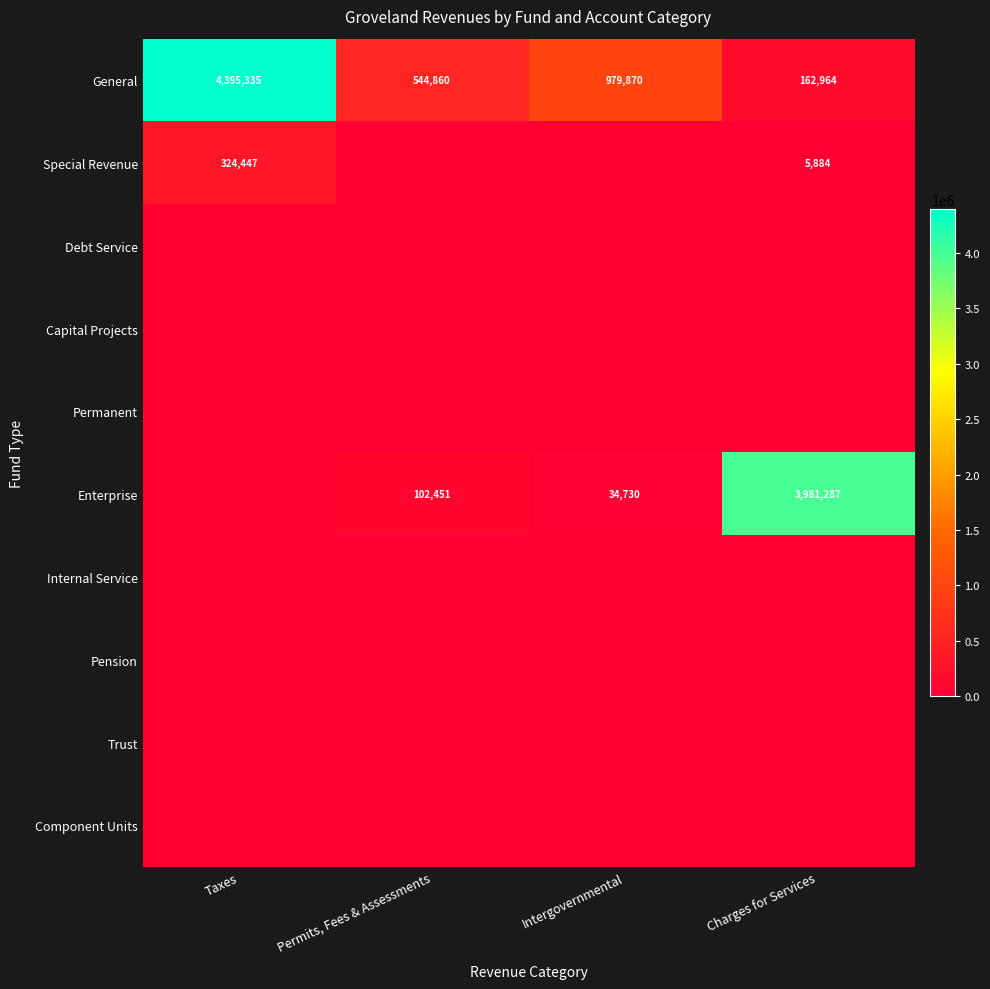

Which has a higher value, Taxes or Charges for Services?

Taxes